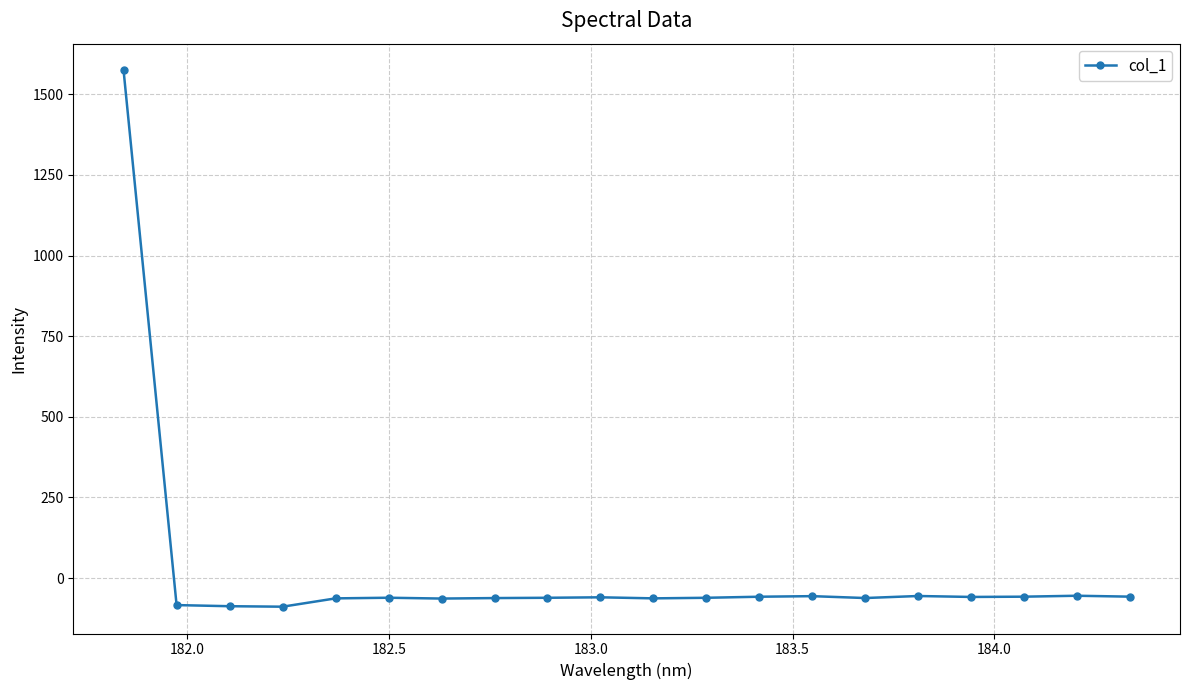

What is the minimum value shown in the chart?

-88.5